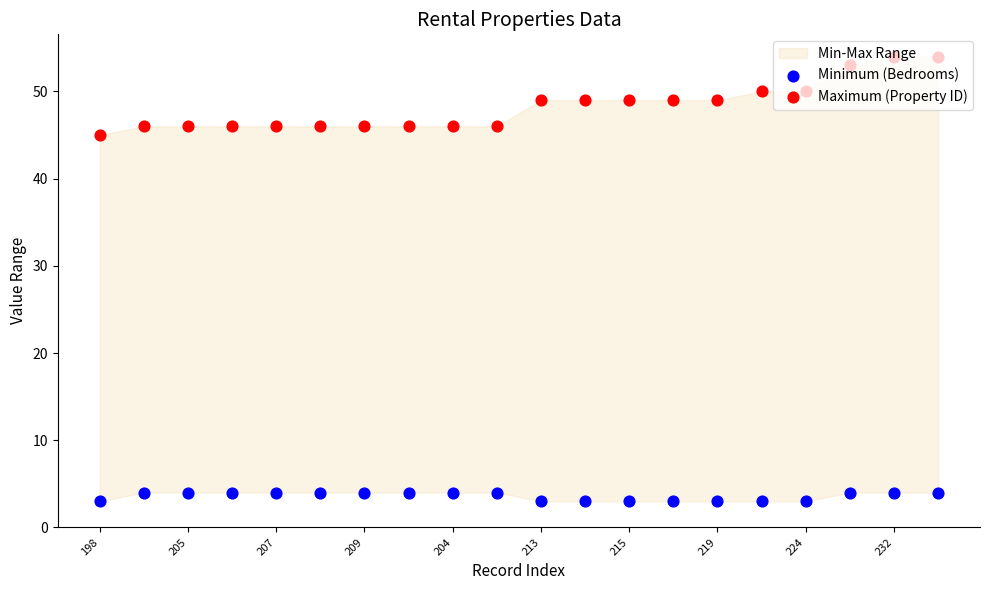

Is the value of Maximum (Property ID) at 219 greater than the value of Minimum (Bedrooms) at 205?

Yes